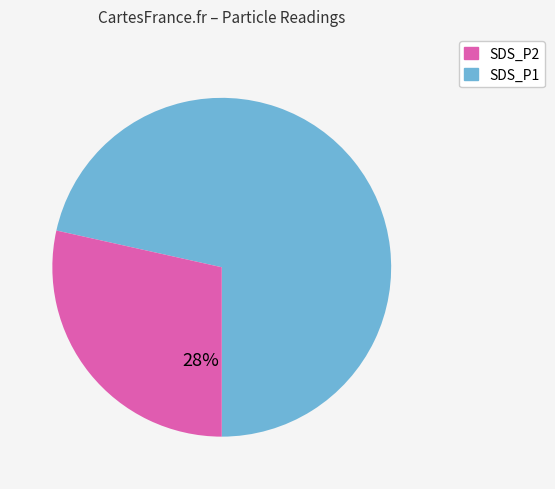

What is the largest slice in the pie chart?

SDS_P1